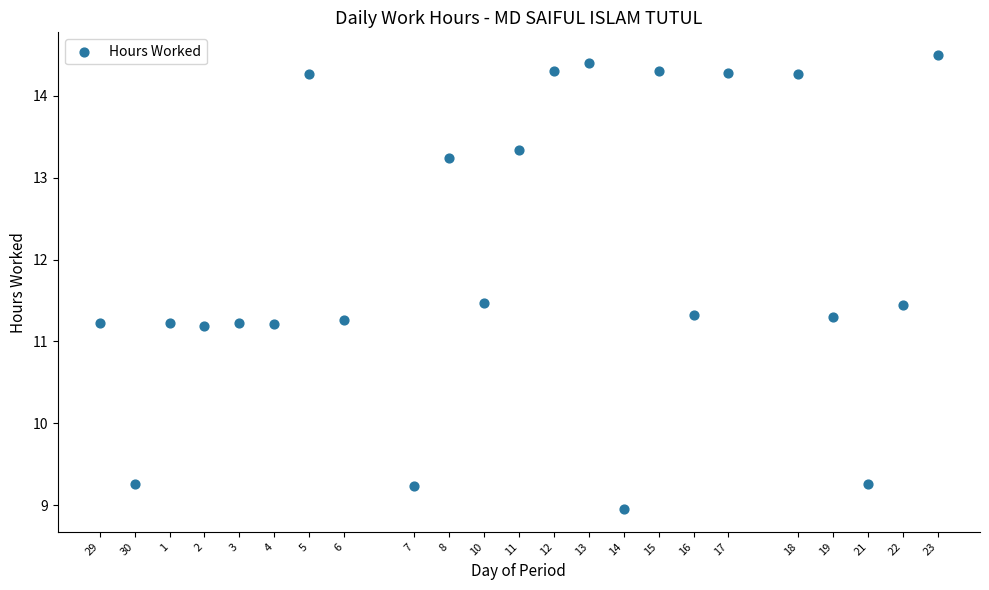

What is the range of X values (max minus min)?

24.0